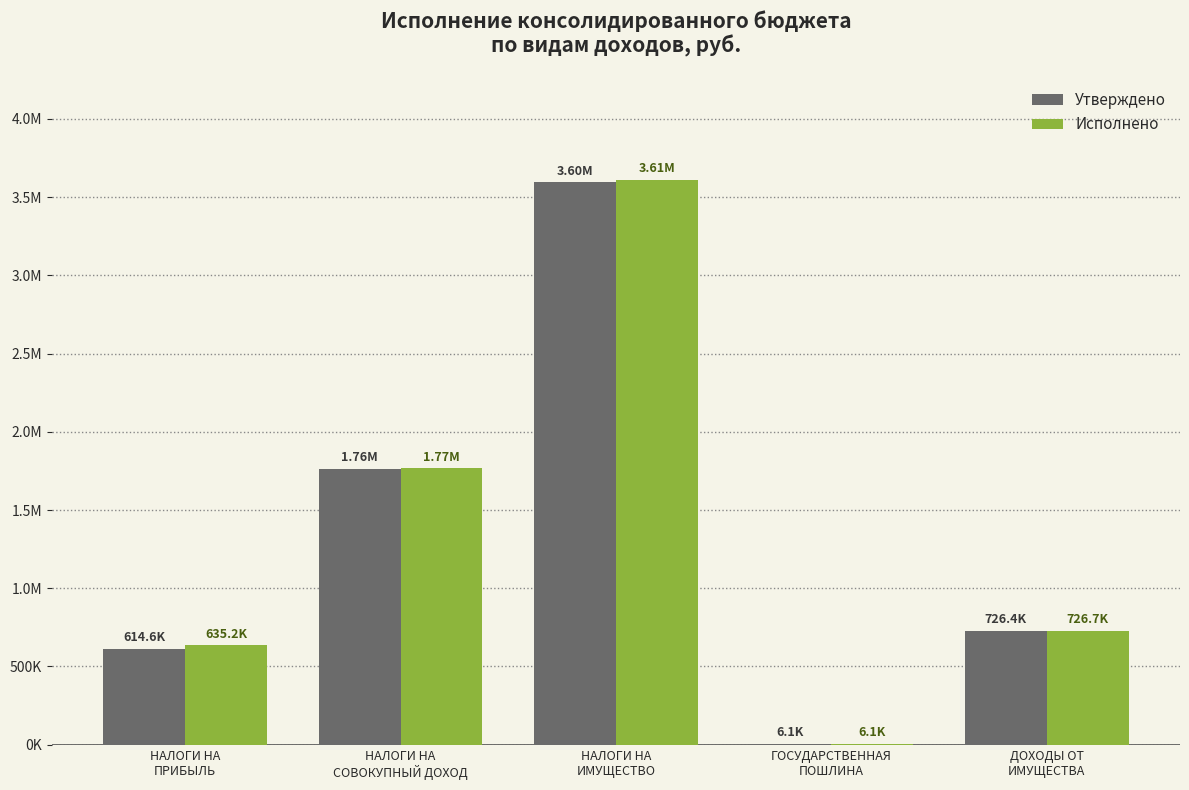

What are all the series names shown in the legend?

Утверждено, Исполнено